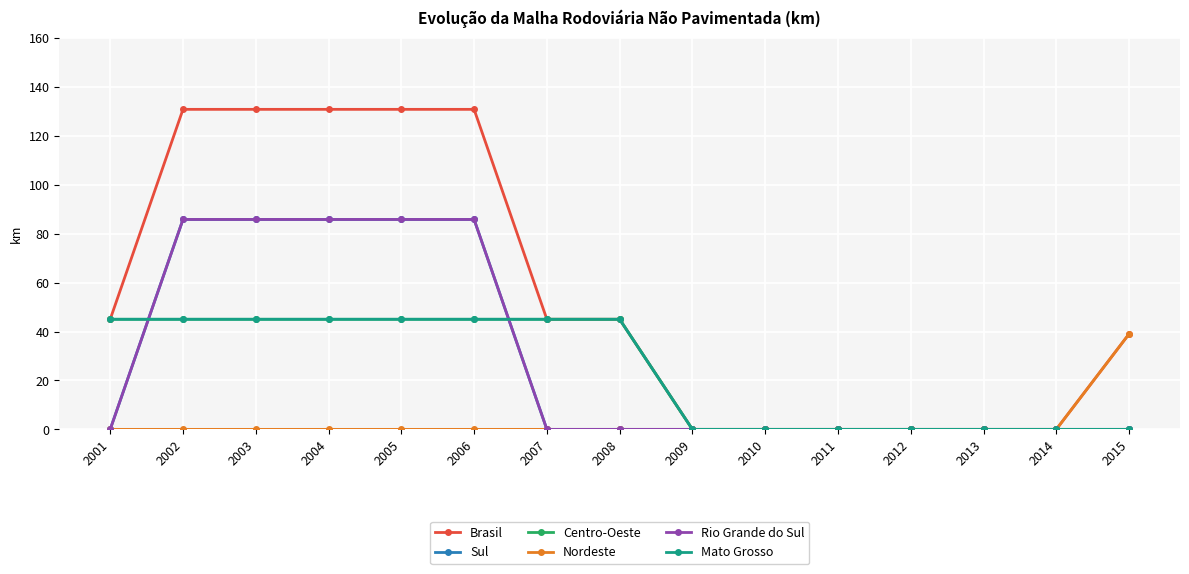

The value of Centro-Oeste at 2004 is 45.0. True or false?

True